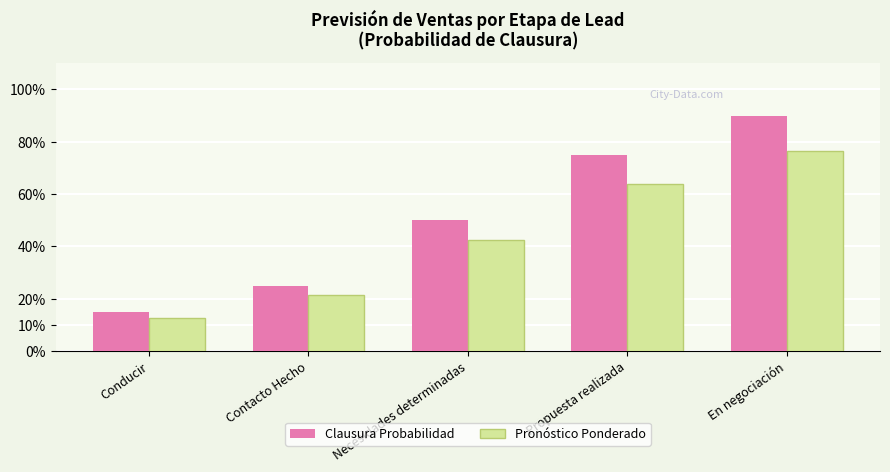

What position from the left is Conducir?

1